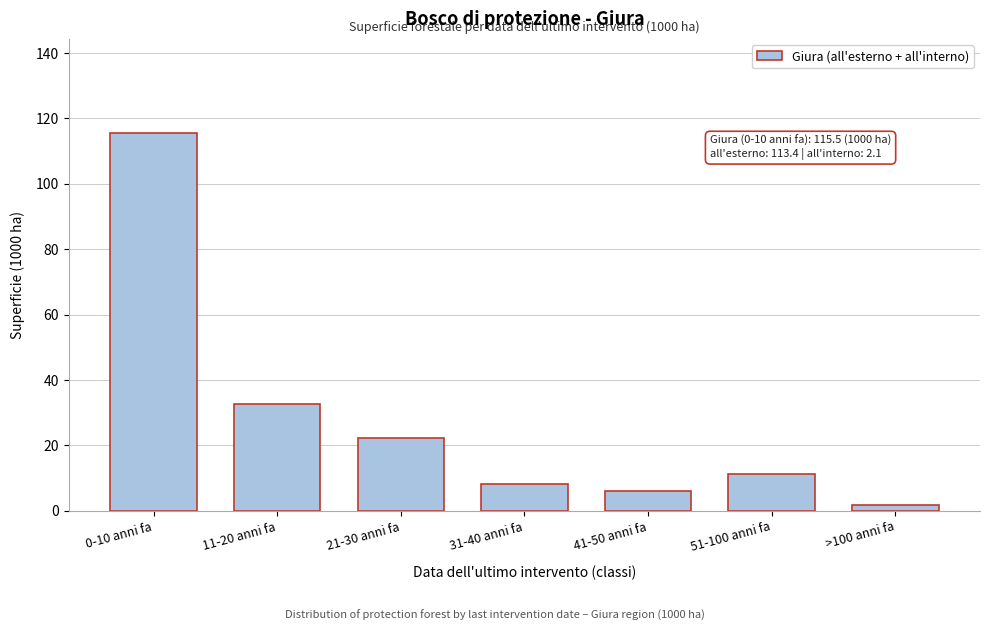

Reading left to right, what are all the values shown in this chart?

115.5	32.6	22.3	8.2	6.1	11.2	1.8